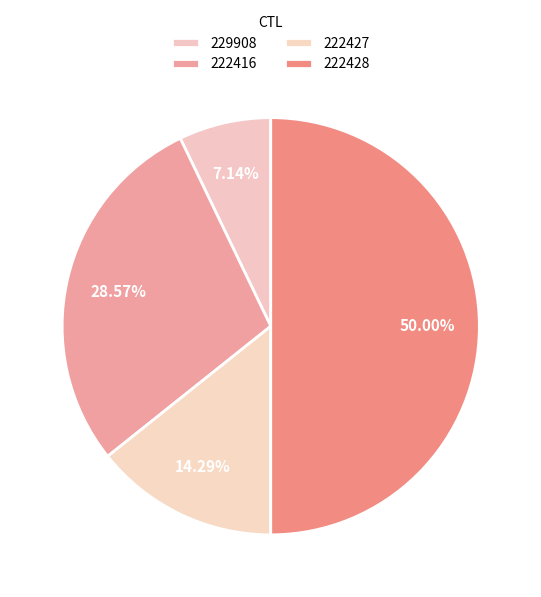

Is there a majority slice in this chart?

No